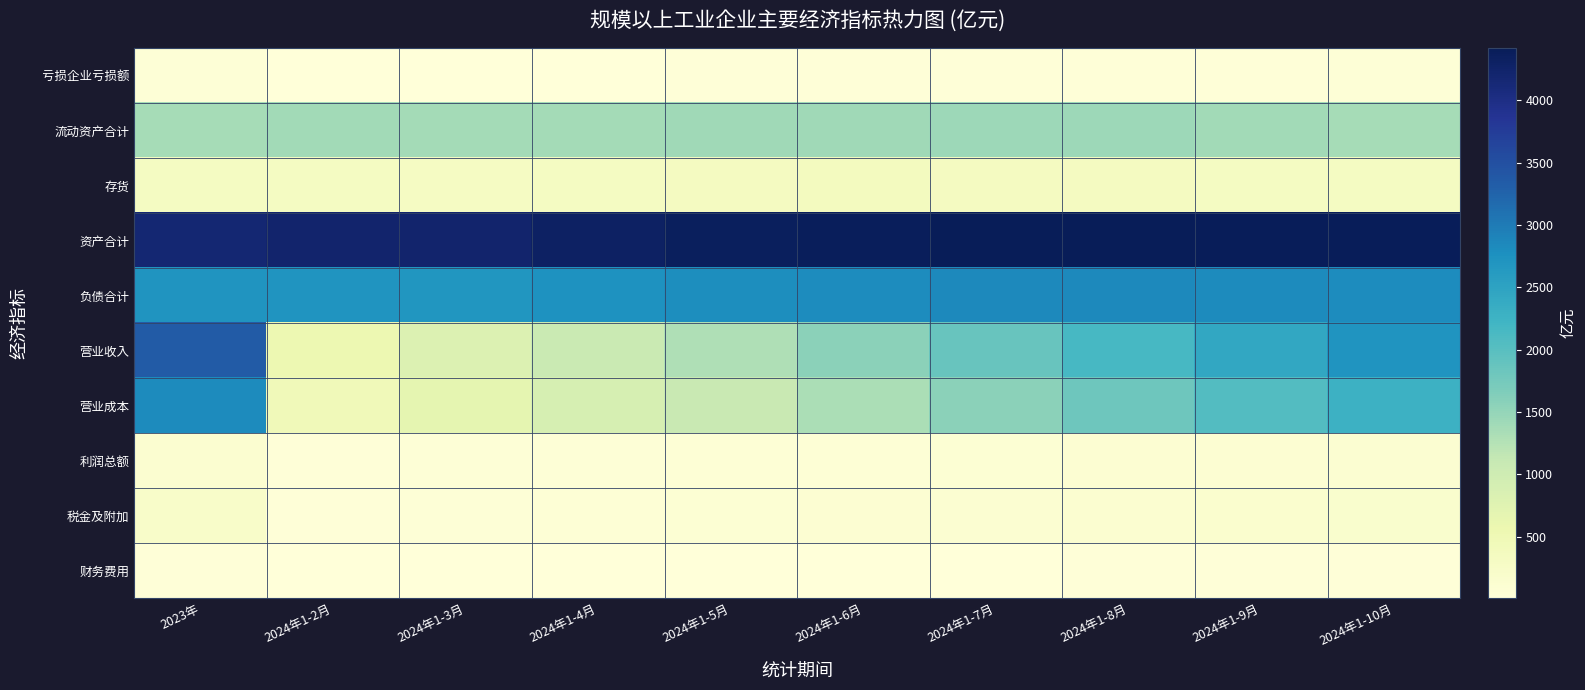

At which category does the chart reach its minimum across all series?

2024年1-2月